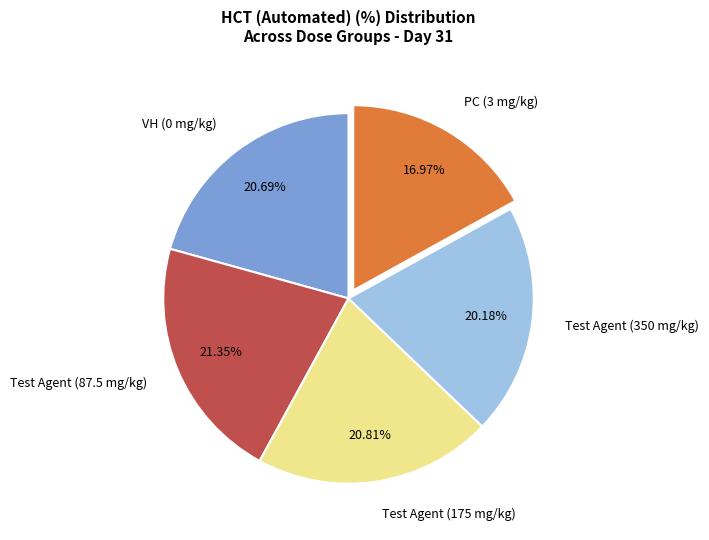

To the nearest percent, what is the difference between the PC (3 mg/kg) and Test Agent (87.5 mg/kg) slice percentages?

4%